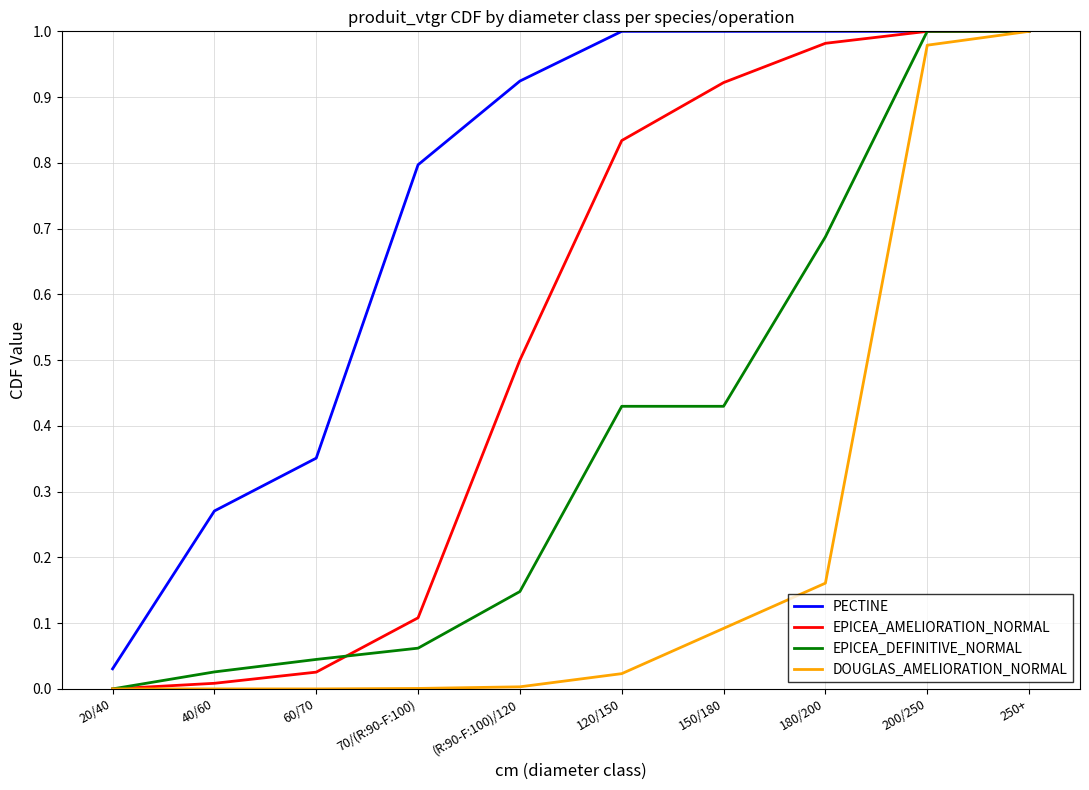

List the series in order of their overall mean, highest first.

PECTINE, EPICEA_AMELIORATION_NORMAL, EPICEA_DEFINITIVE_NORMAL, DOUGLAS_AMELIORATION_NORMAL